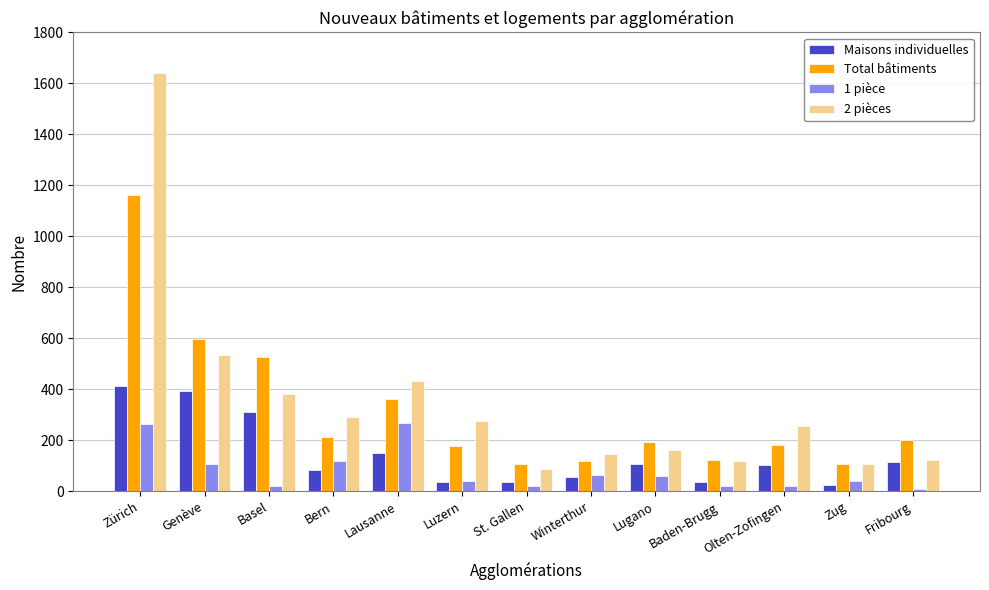

List the series in order of their peak value, highest first.

2 pièces, Total bâtiments, Maisons individuelles, 1 pièce